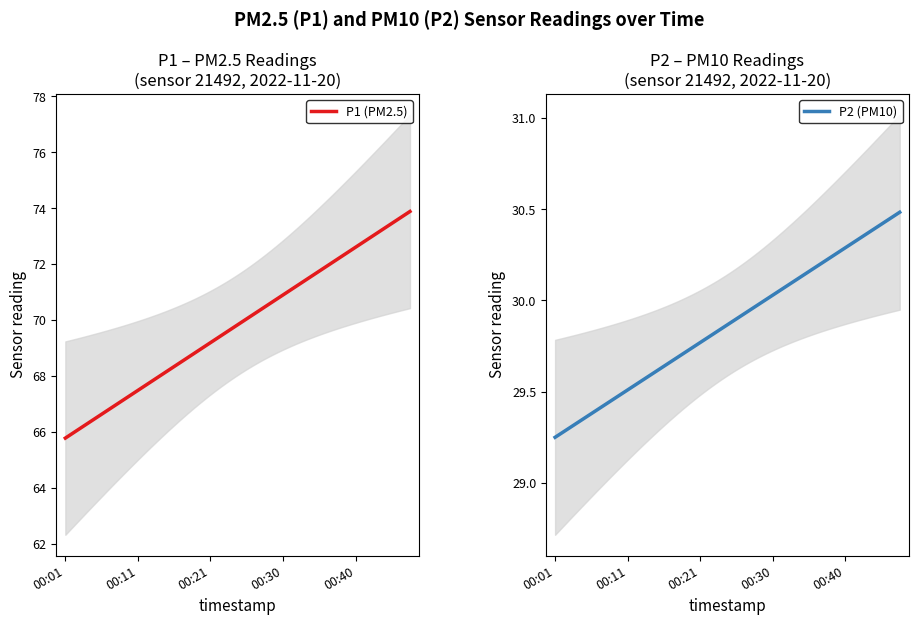

True or false: P2 and P1 intersect in this chart.

False